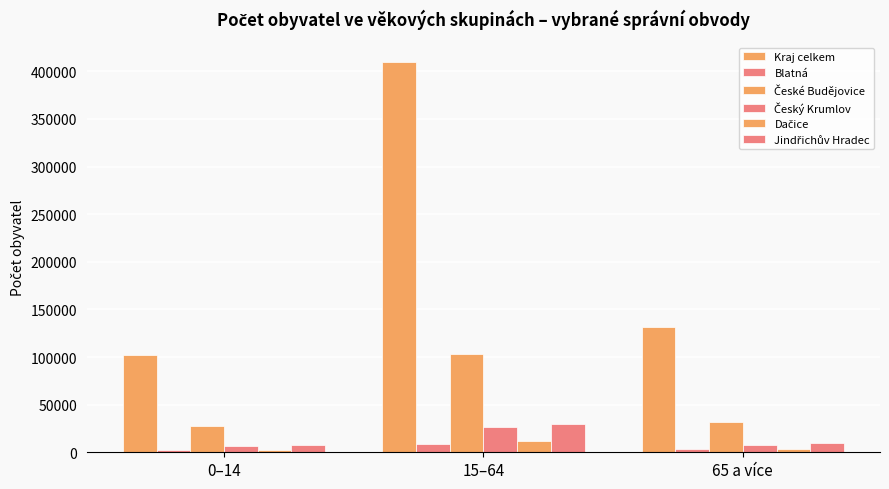

How many bars are there in total?

18